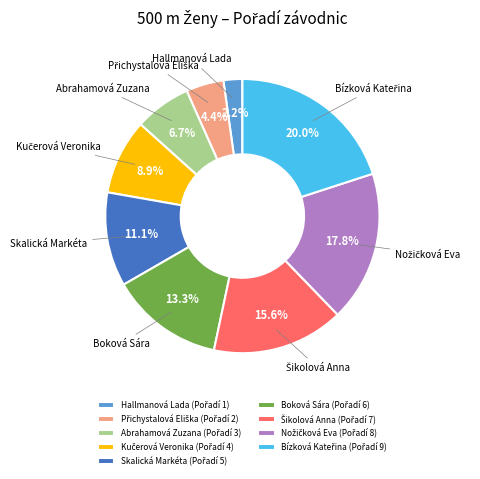

Does any single category account for the majority?

No